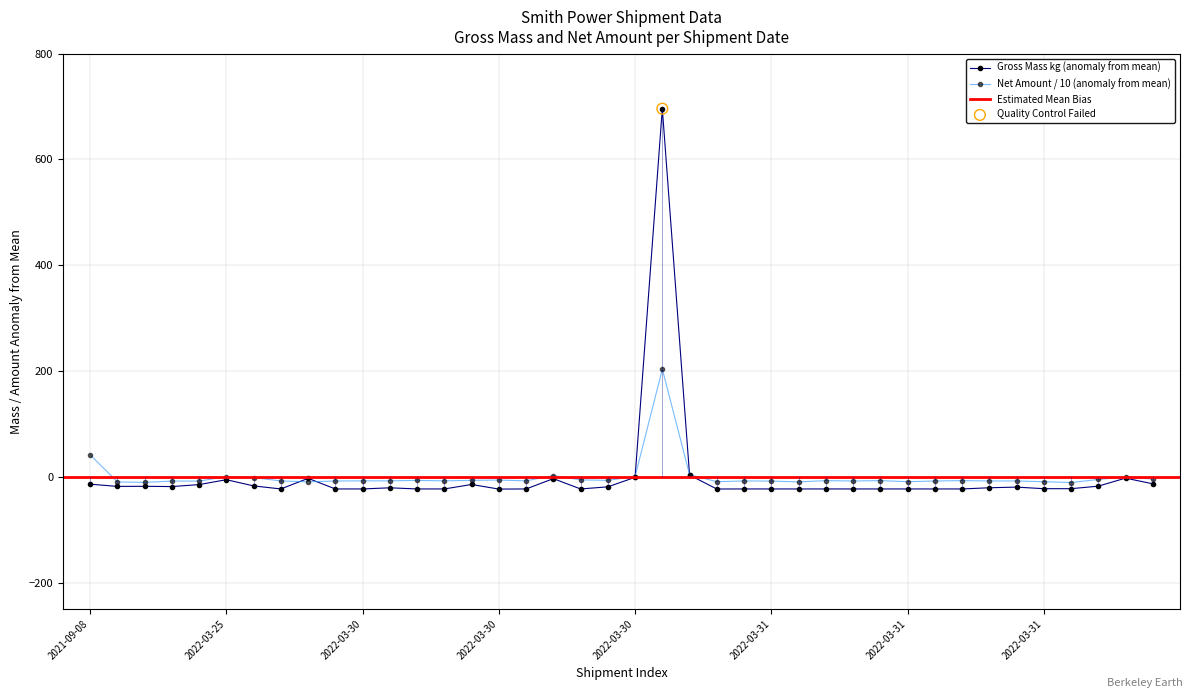

At how many categories does at least one series exceed 650?

1